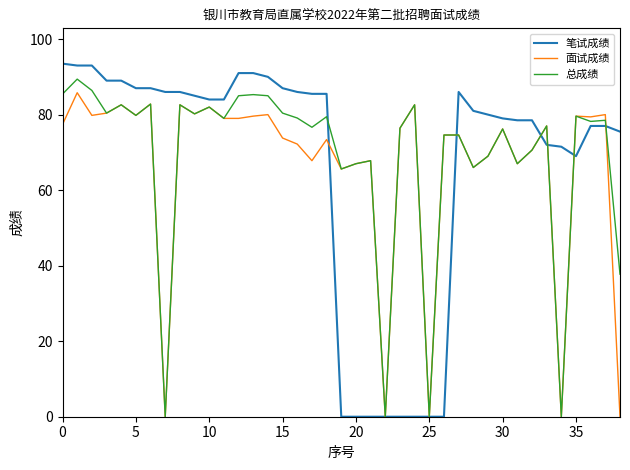

What is the difference between the maximum and minimum values in the 笔试成绩 series?

93.5